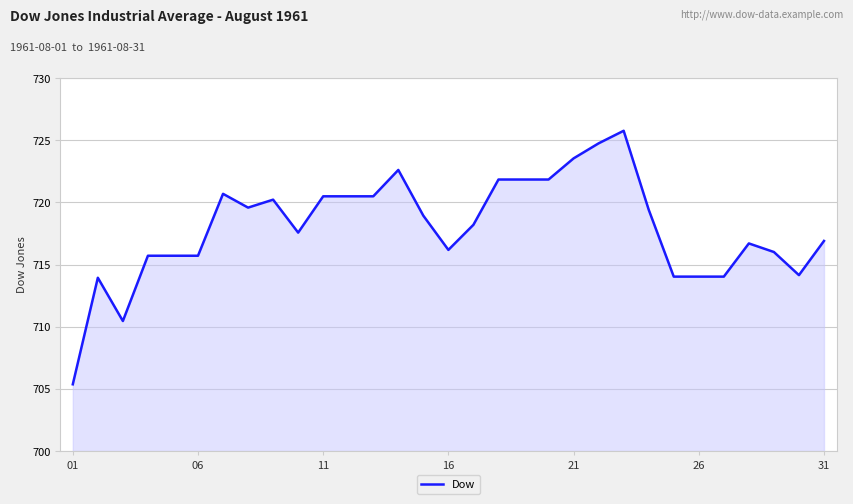

What is the greatest value displayed?

725.8